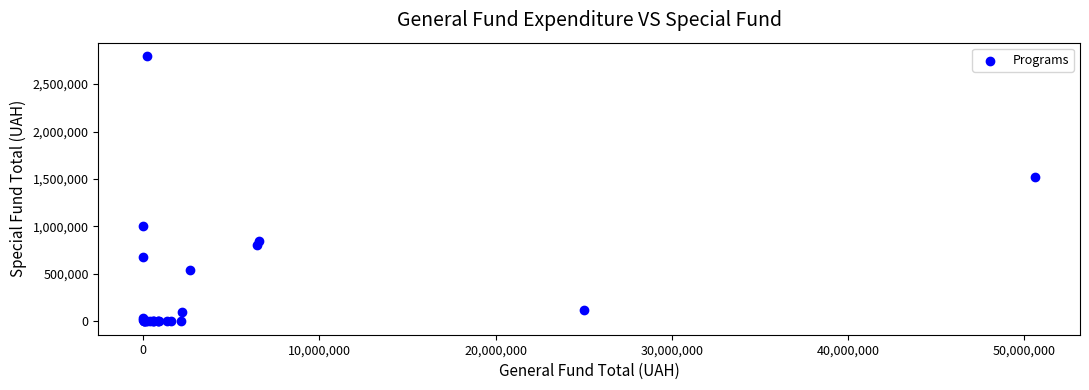

What Y value in the scatter plot is closest to 1398054?

1522000